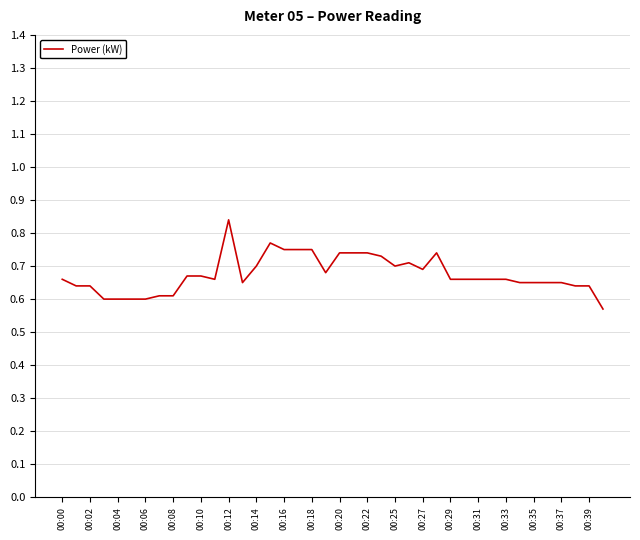

What is the difference between the maximum and minimum values?

0.3